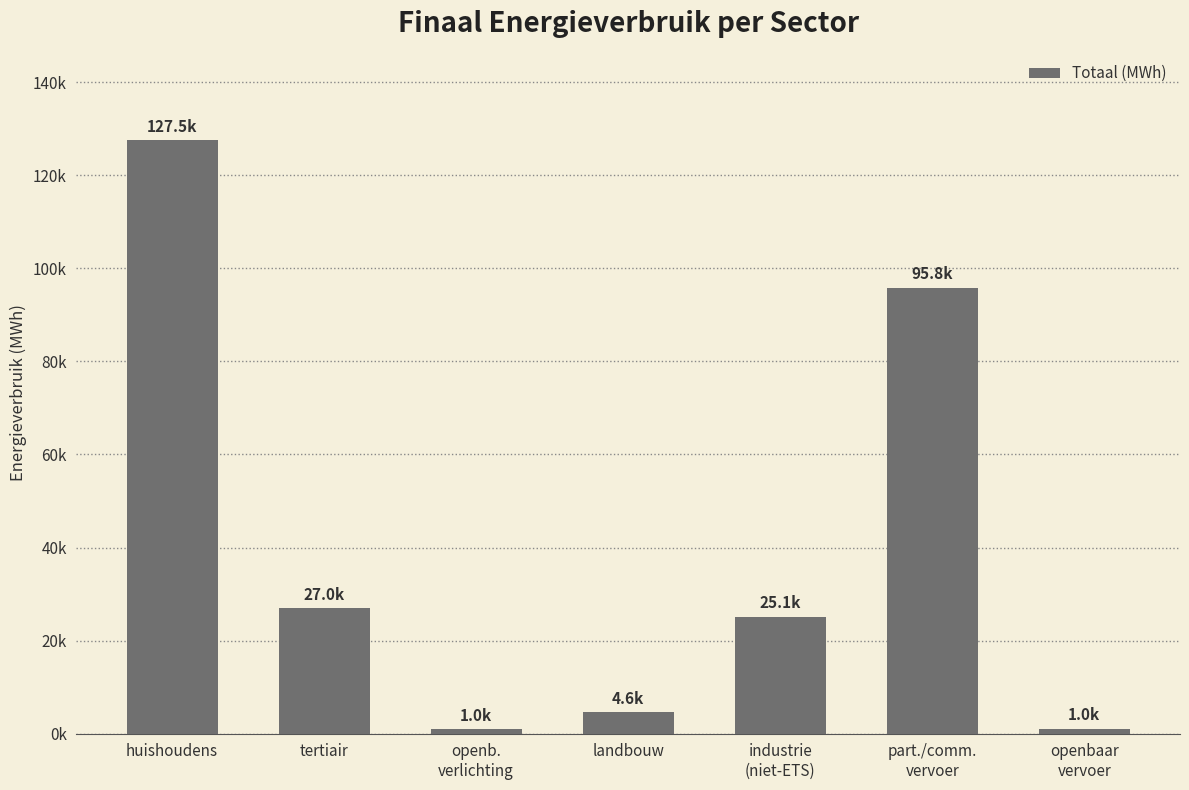

What is the value of the 4th bar from the left?

4567.3